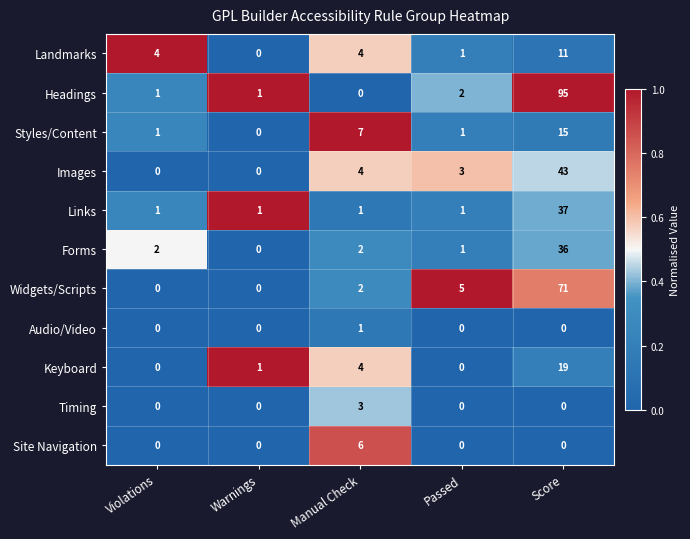

Which series has the largest total across all categories?

Headings